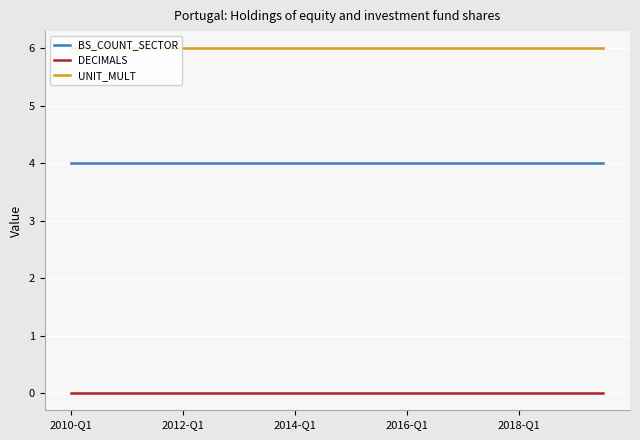

What is the average value of the BS_COUNT_SECTOR series?

4